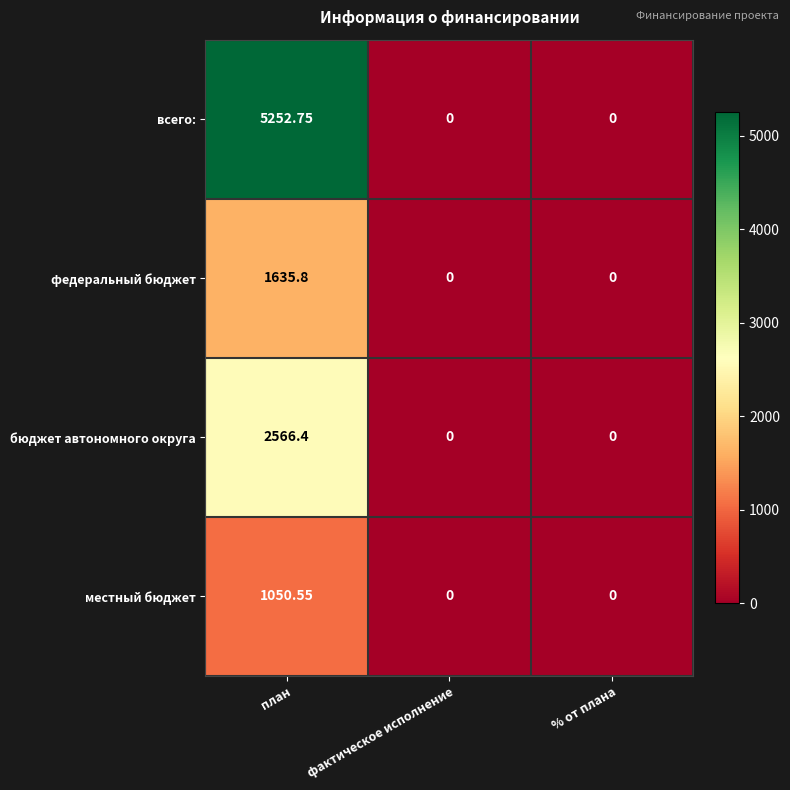

Between план and % от плана, which series saw the biggest shift?

всего: